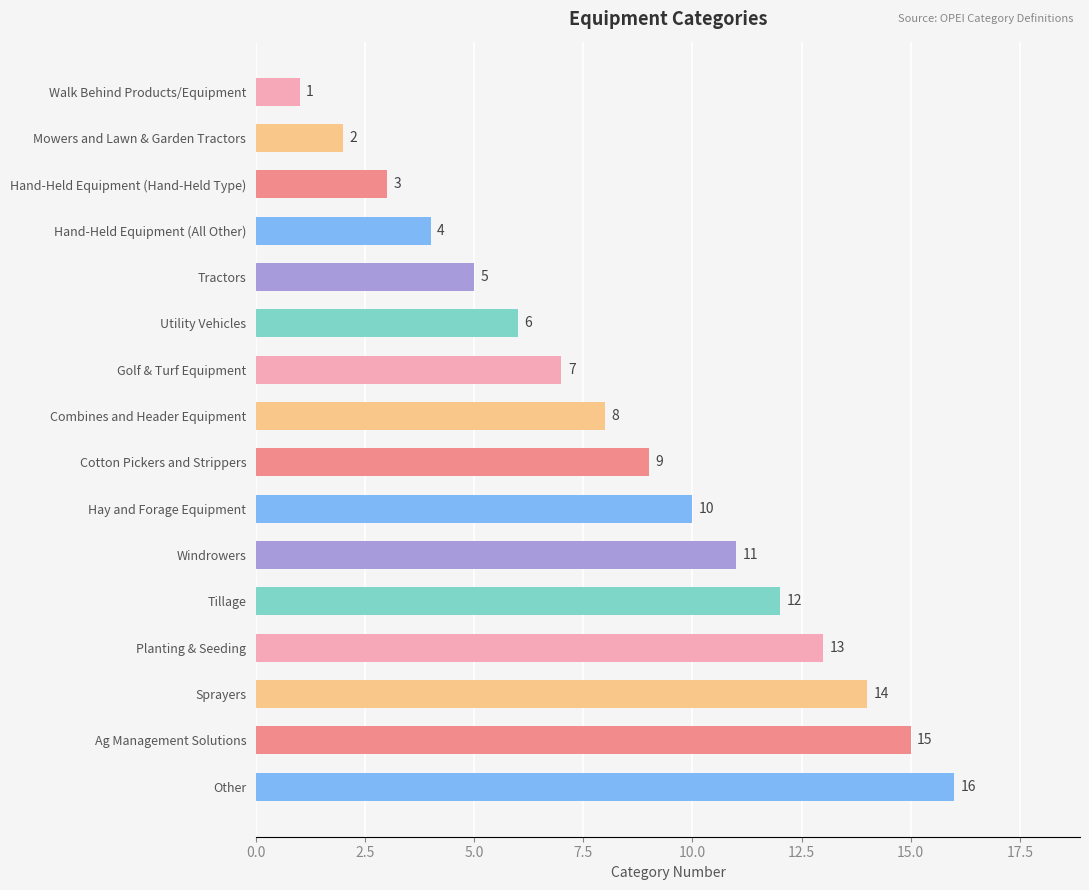

The value at Hand-Held Equipment (Hand-Held Type) is 4. True or false?

False